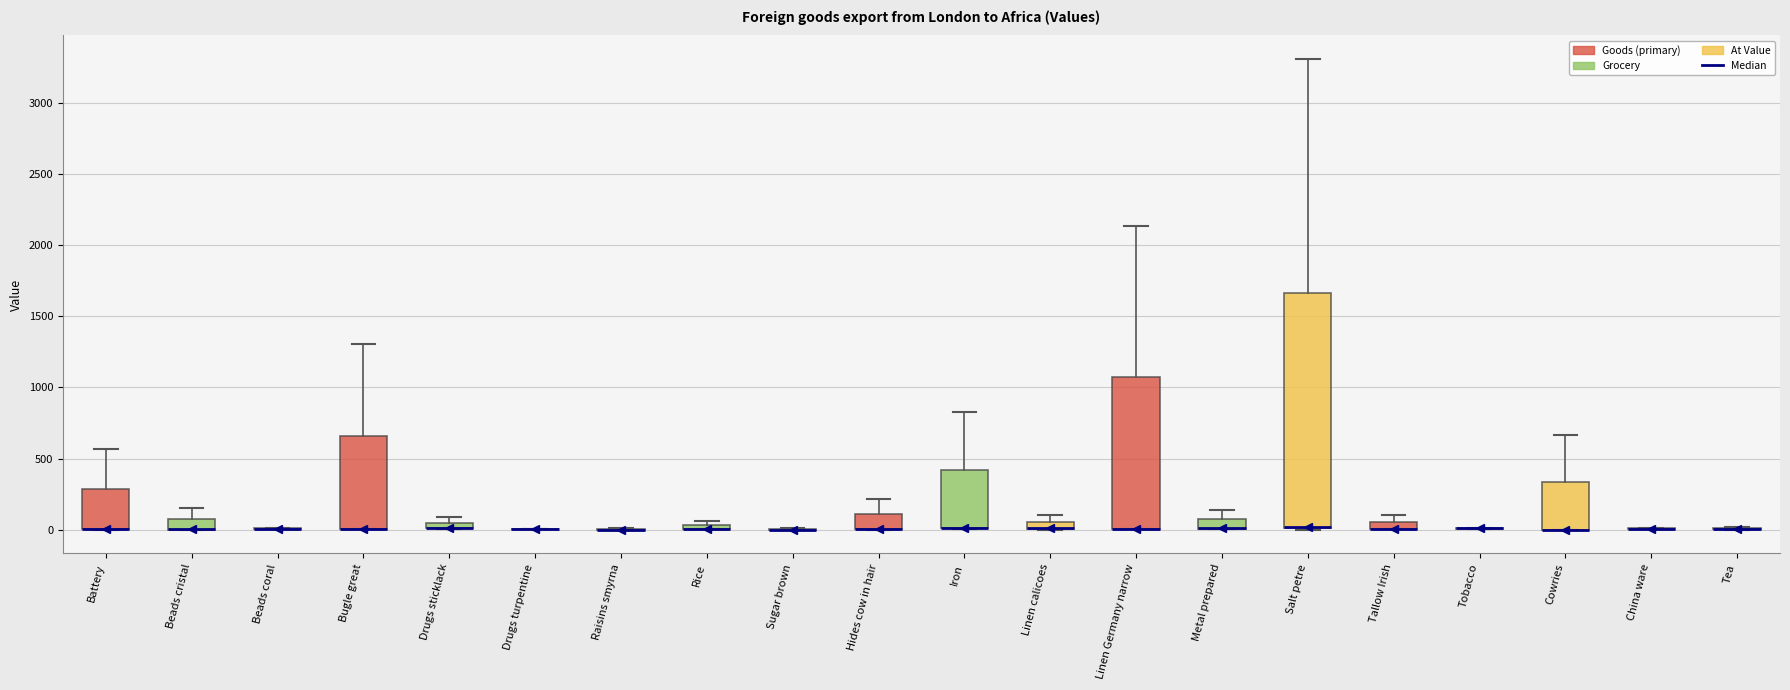

Comparing the boxes themselves (not the whiskers), which one is the tallest?

Salt petre